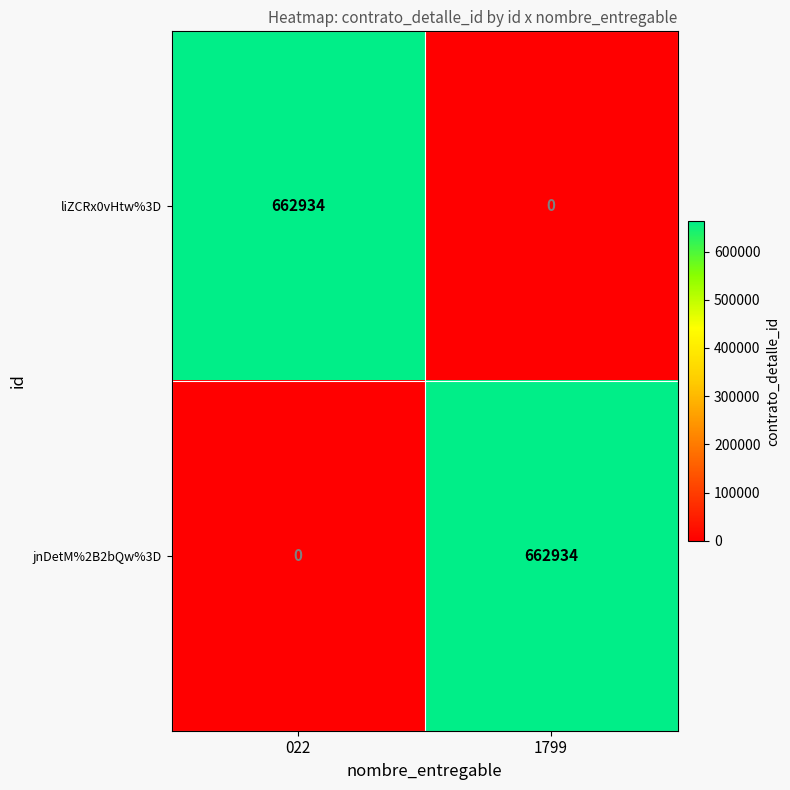

At which label does liZCRx0vHtw%3D reach its minimum?

1799